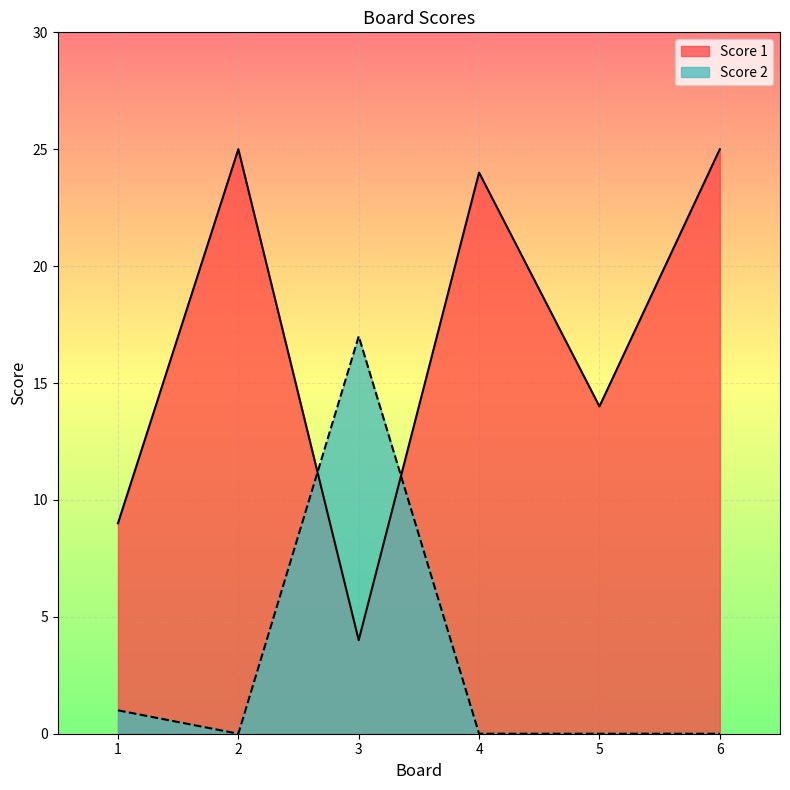

Between which two adjacent categories do Score 1 and Score 2 first intersect?

2 and 3